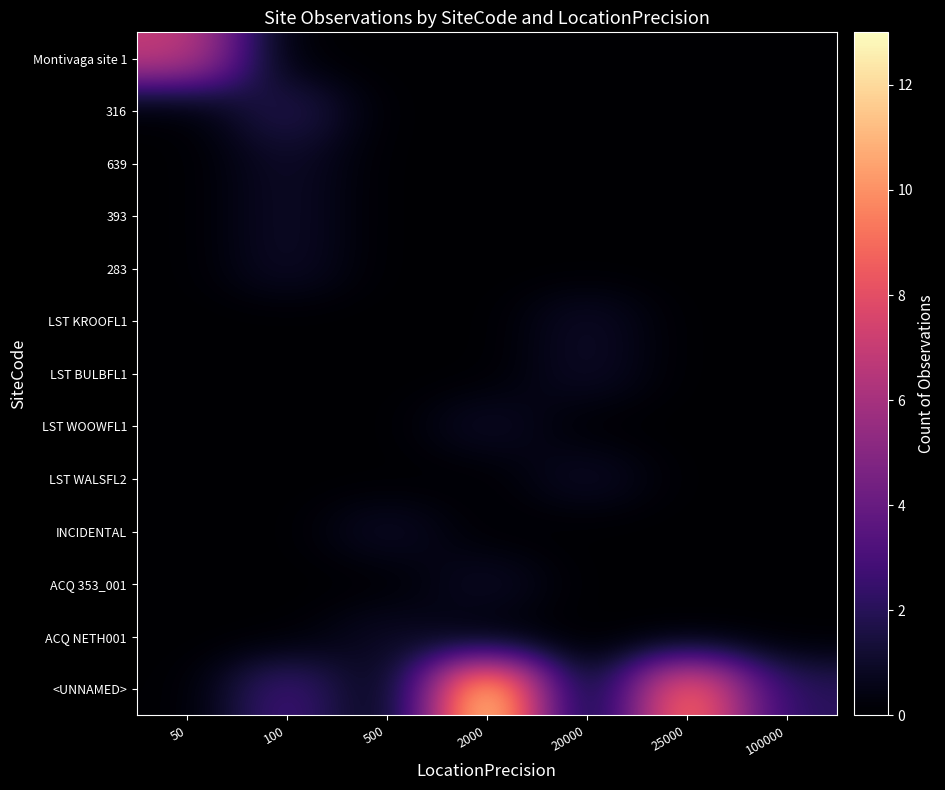

Which category has the highest value across all series?

2000